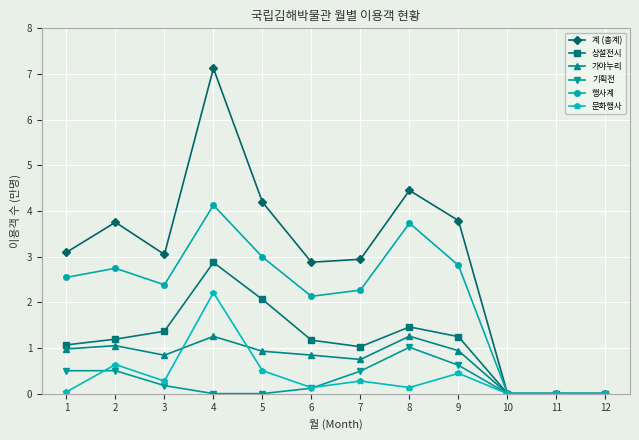

True or false: 가야누리 has more than 0 points higher than both neighbors.

True